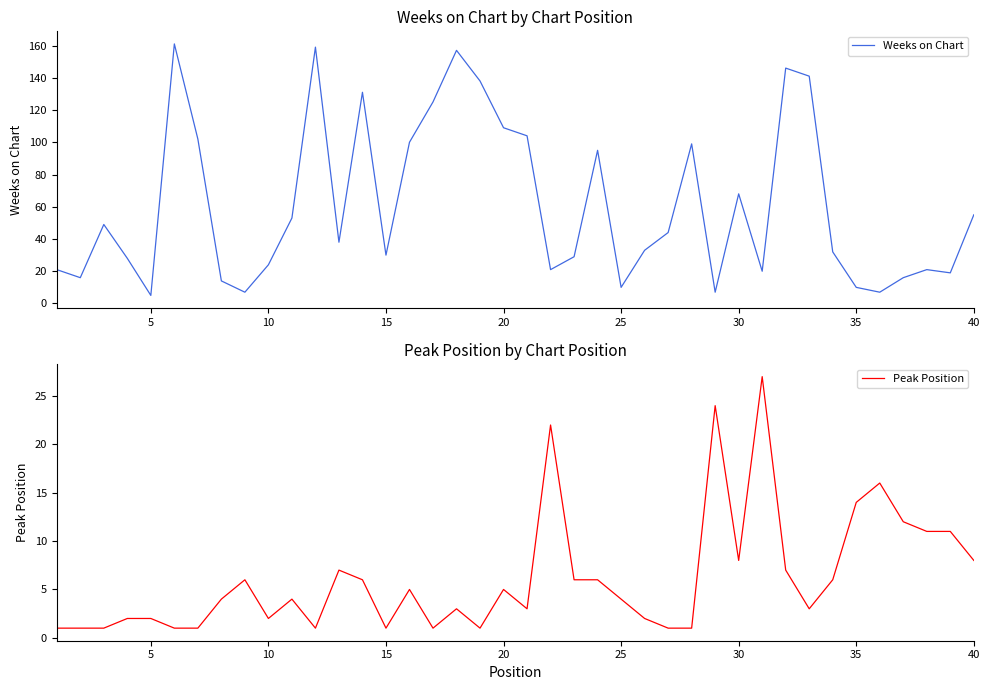

True or false: Weeks on Chart has more than 1 interior local peaks.

True